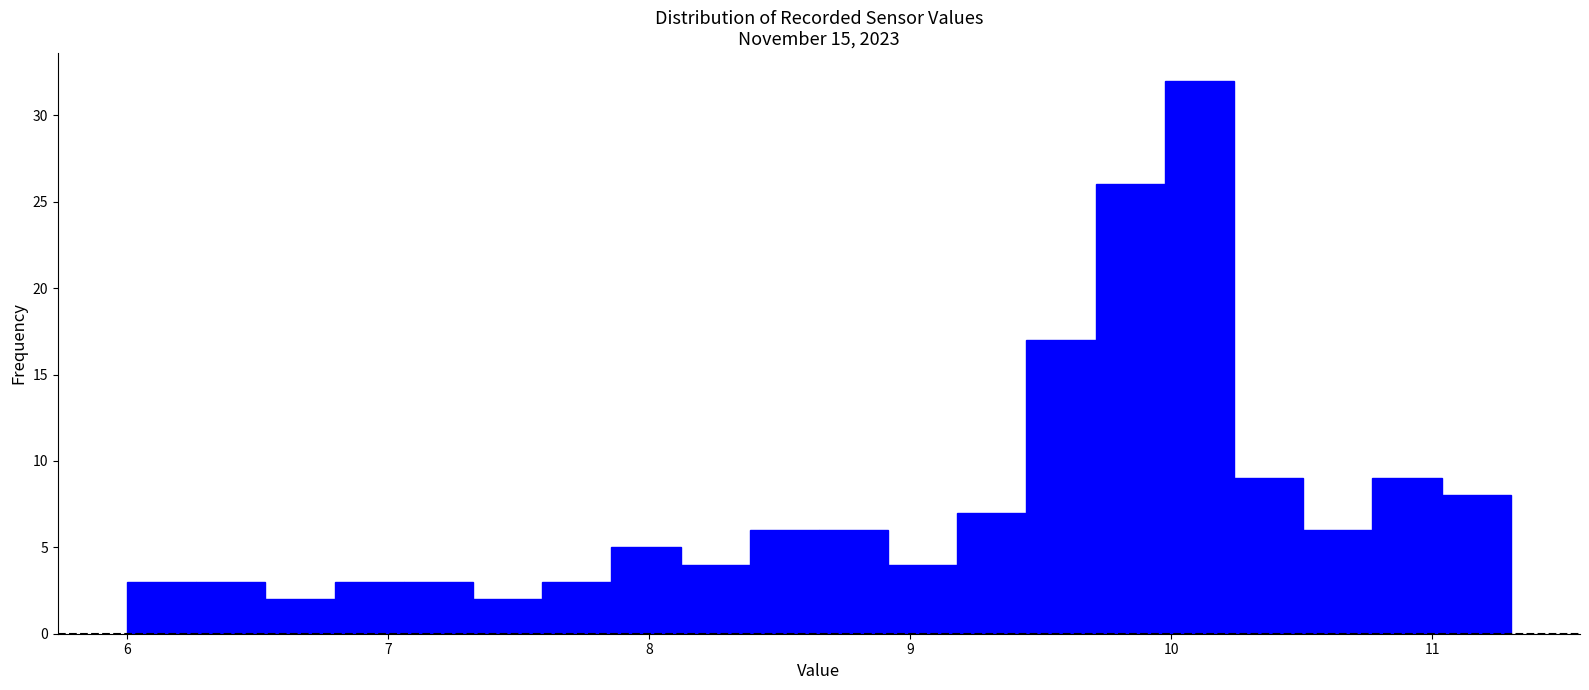

Read against the x-axis, roughly where is the centre of the tallest bar?

10.1